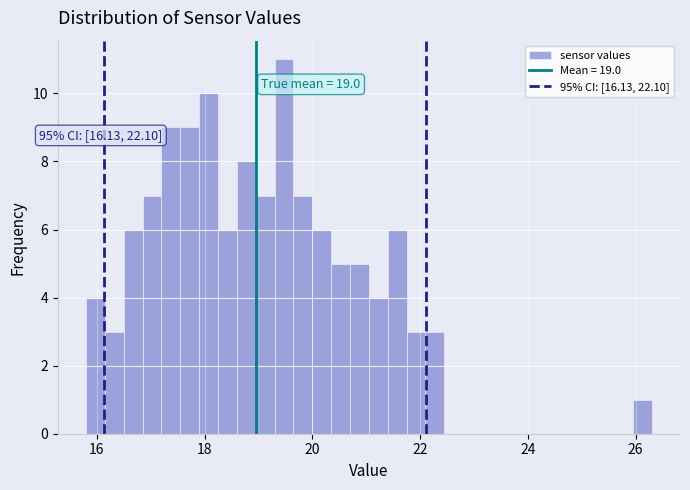

Around what value on the x-axis is the tallest bar? Give the approximate position of its centre, as read against the axis.

19.4